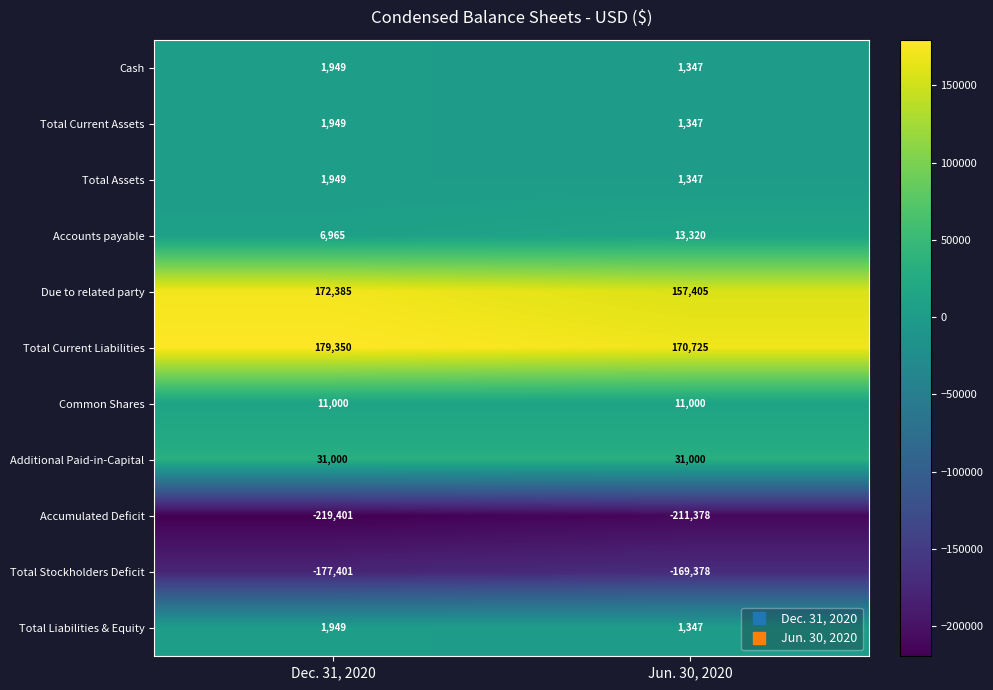

Is it true that Total Assets equals 1949 at Dec. 31, 2020?

True